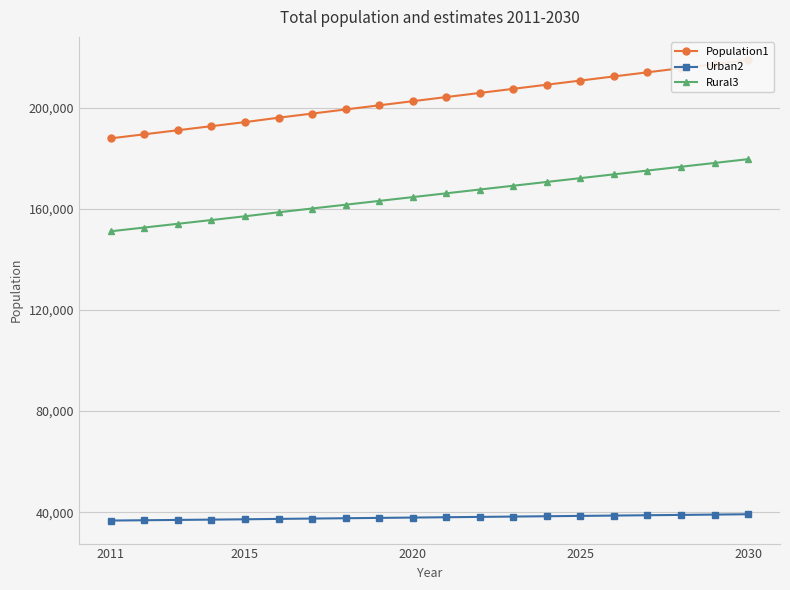

What is the sum of all Urban2 values?

759550.0